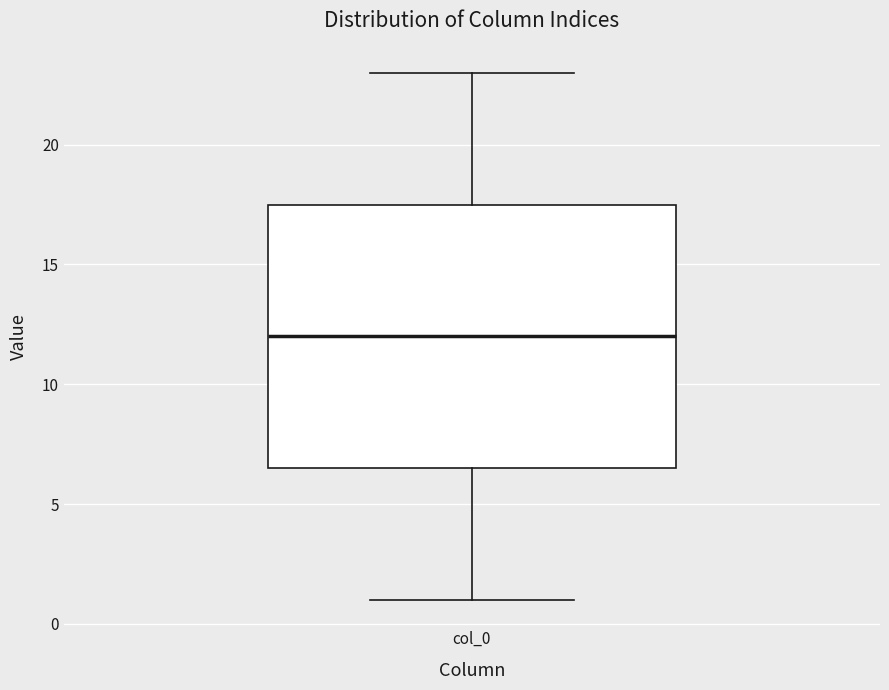

Transcribe this box plot: give where the median line is, the range the box spans, and where the two whiskers end, as read against the y-axis. The values are not printed on the chart, so give them approximately, as read against the axis.

median 12.0, box 6.5 to 17.5, whiskers 1.0 to 23.0